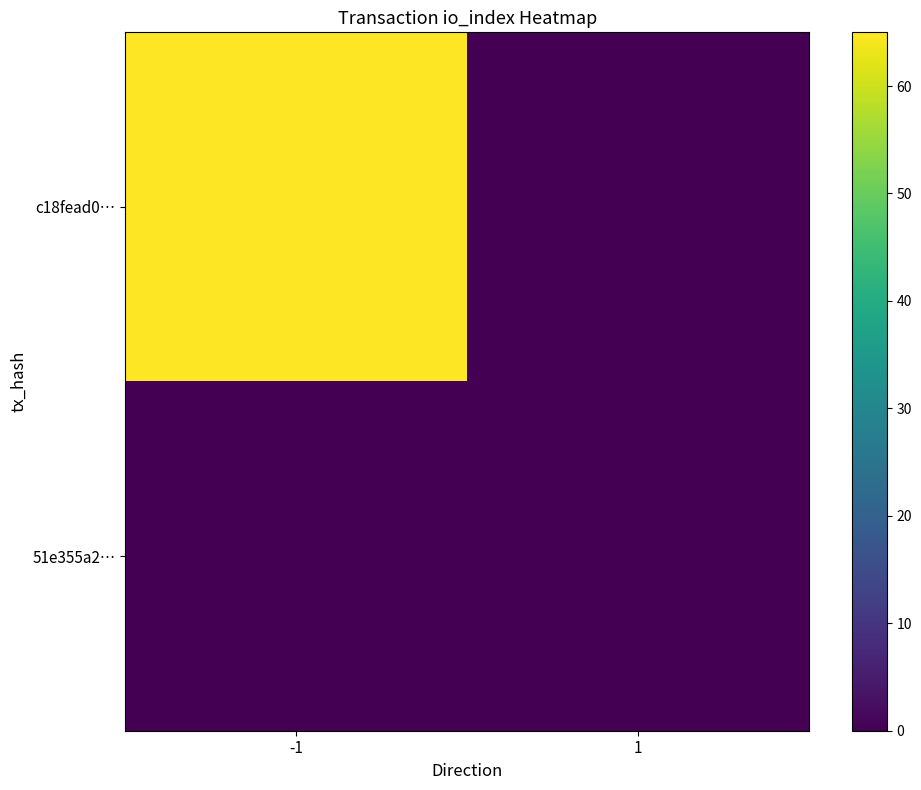

Reading right to left, list all the values displayed in this chart.

c18fead0…: 1=0	-1=65
51e355a2…: 1=0	-1=0